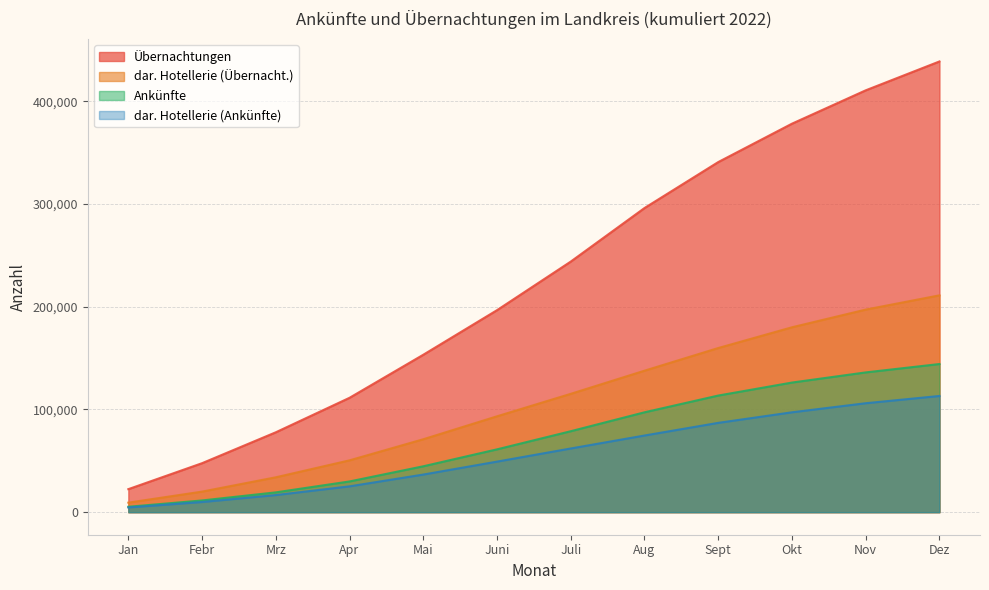

What is the label of the 5th point from the left?

Mai